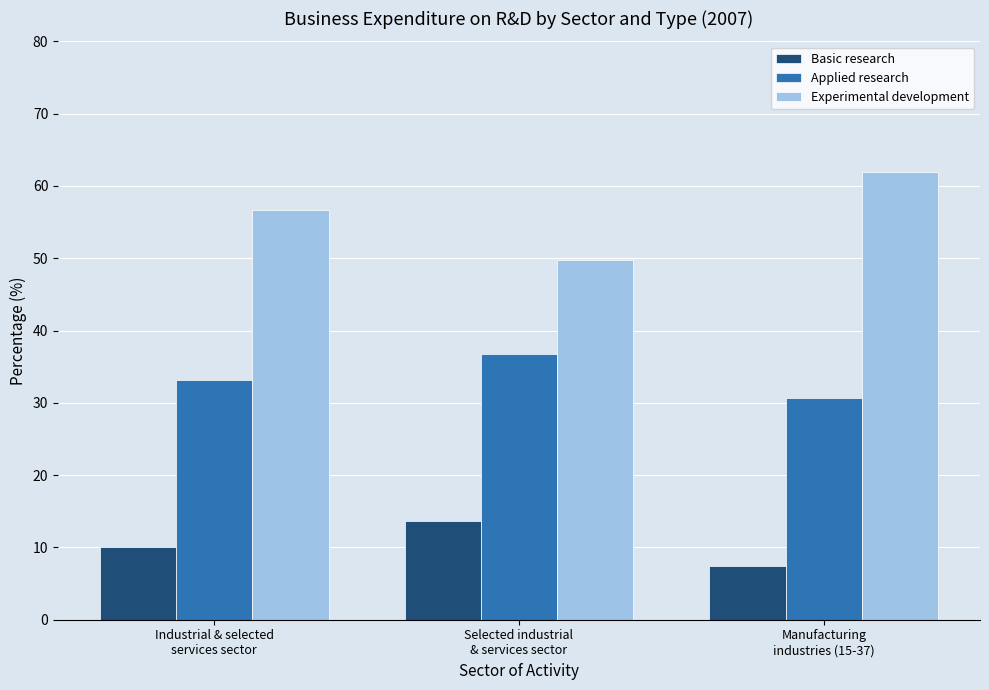

What position from the left is Industrial & selected
services sector?

1